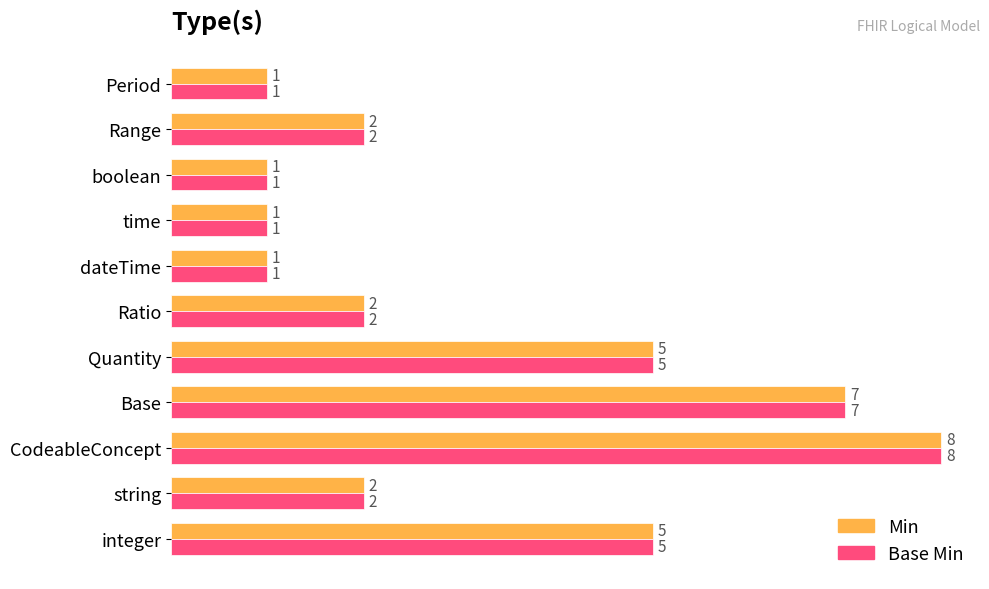

Is the value of Min at Range greater than the value of Base Min at Base?

No